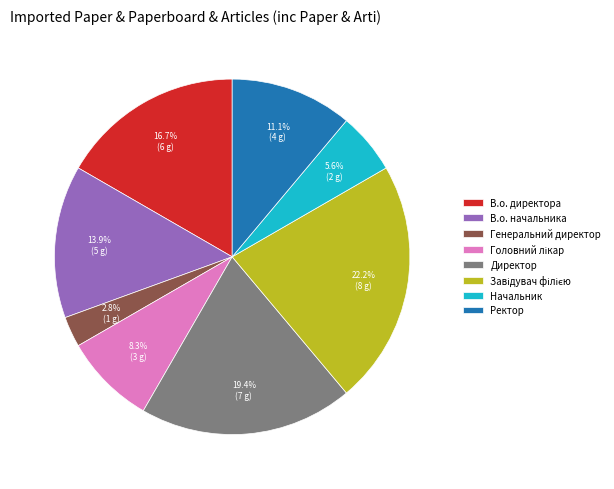

Which category has the smallest portion of the pie?

Генеральний директор